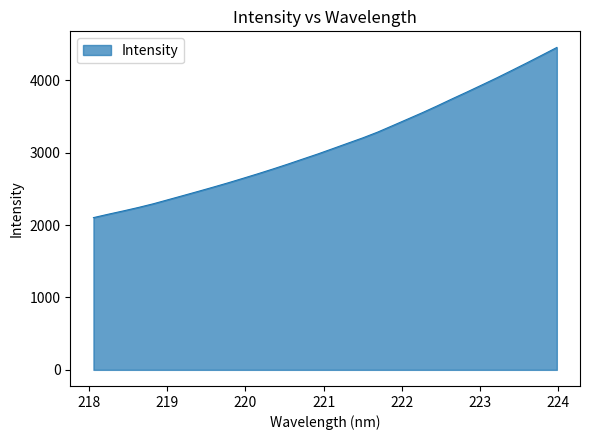

What is the maximum value shown in the chart?

4454.9